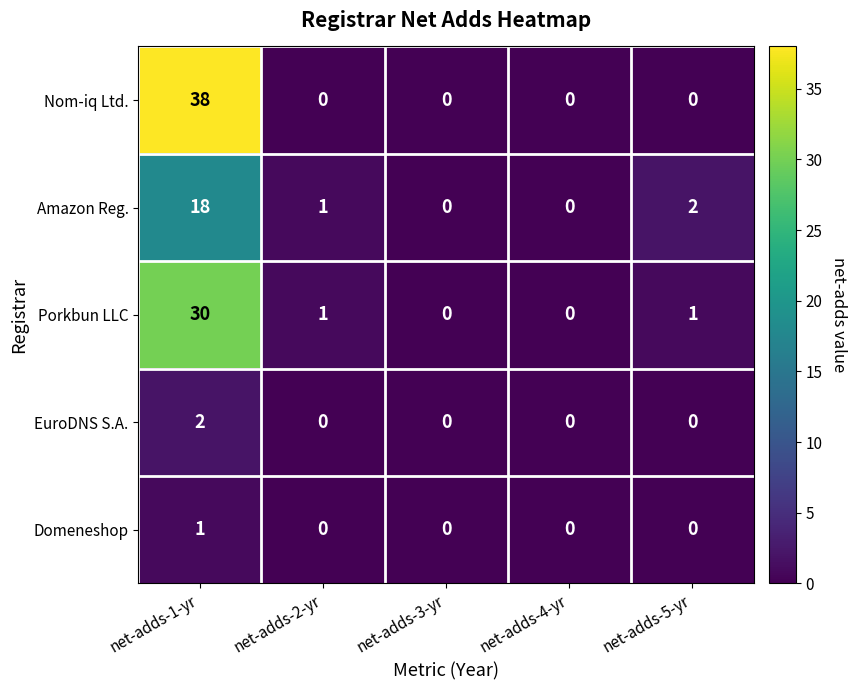

Is it true that Nom-iq Ltd. equals -20 at net-adds-2-yr?

False